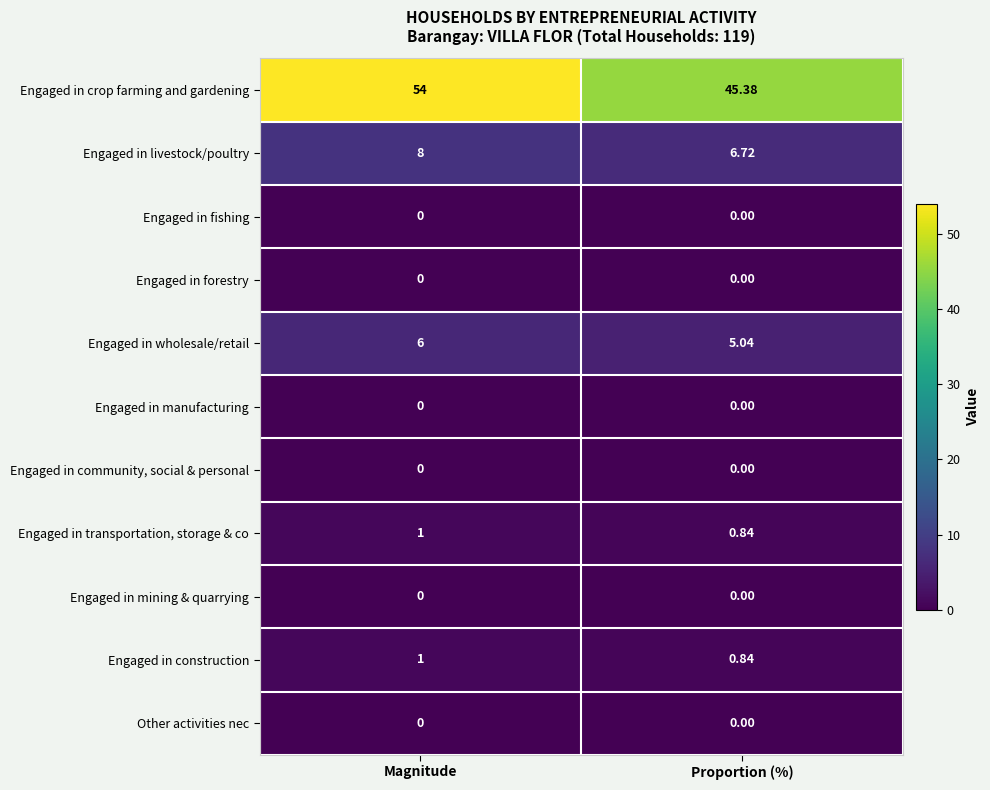

What is the maximum value shown in the chart?

54.0